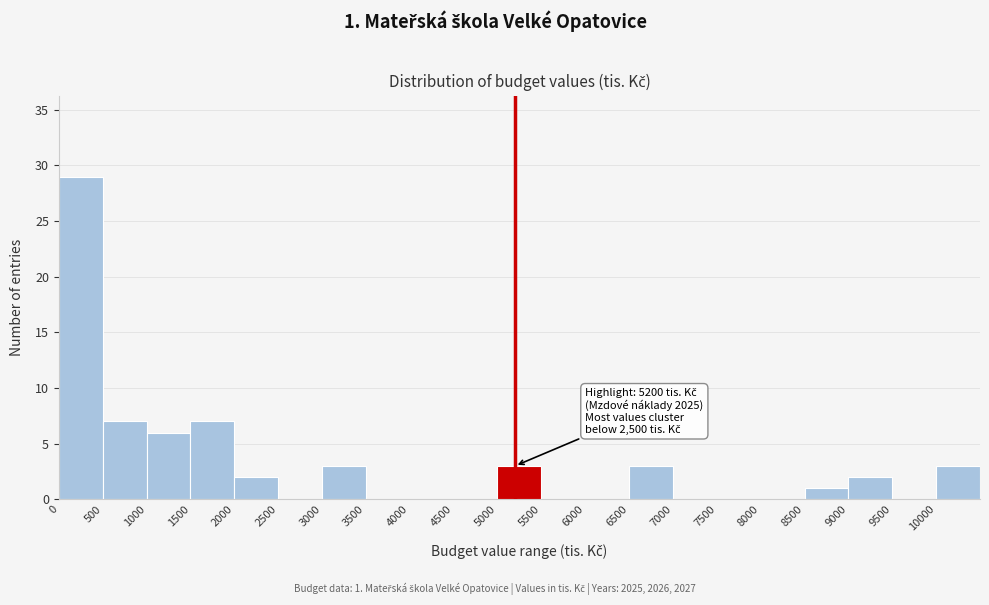

Over which range of the x-axis is the bar tallest?

0 to 500